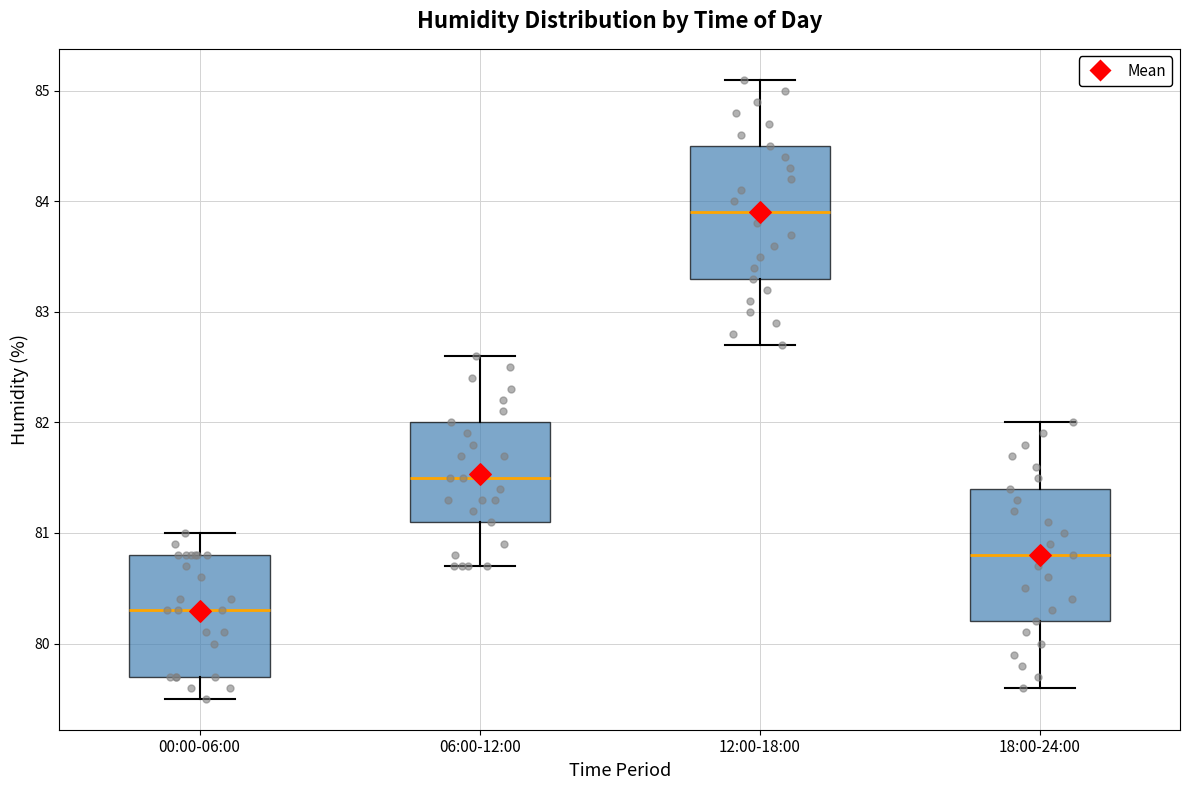

Reading left to right, read every box against the y-axis: the position of its median line, the range the box covers, and the ends of its whiskers. The values are not printed on the chart, so give them approximately, as read against the axis.

00:00-06:00: median 80.3, box 79.7 to 80.8, whiskers 79.5 to 81.0
06:00-12:00: median 81.5, box 81.1 to 82.0, whiskers 80.7 to 82.6
12:00-18:00: median 83.9, box 83.3 to 84.5, whiskers 82.7 to 85.1
18:00-24:00: median 80.8, box 80.2 to 81.4, whiskers 79.6 to 82.0